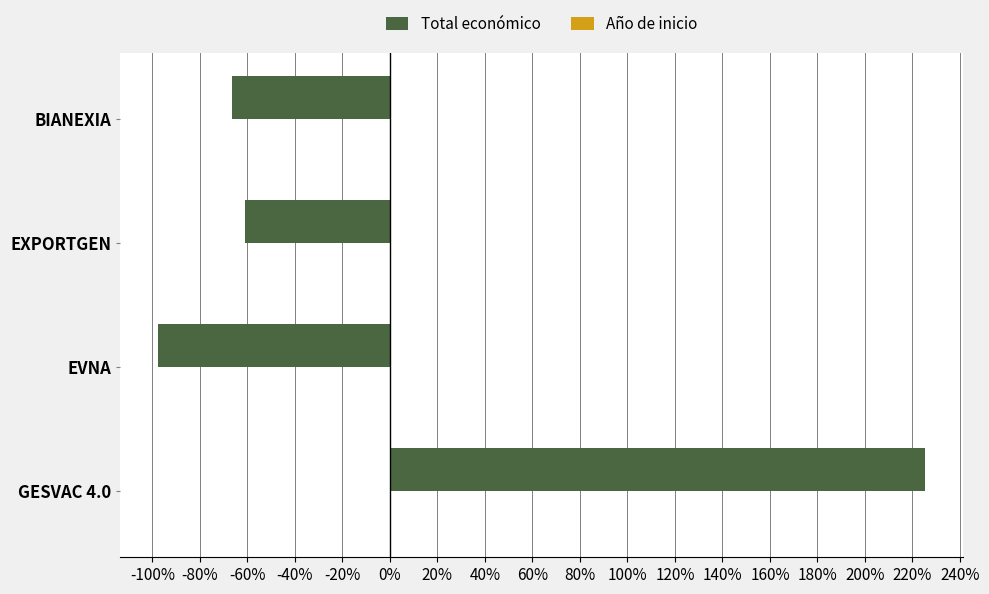

Which series changed the most between GESVAC 4.0 and EVNA?

Total económico